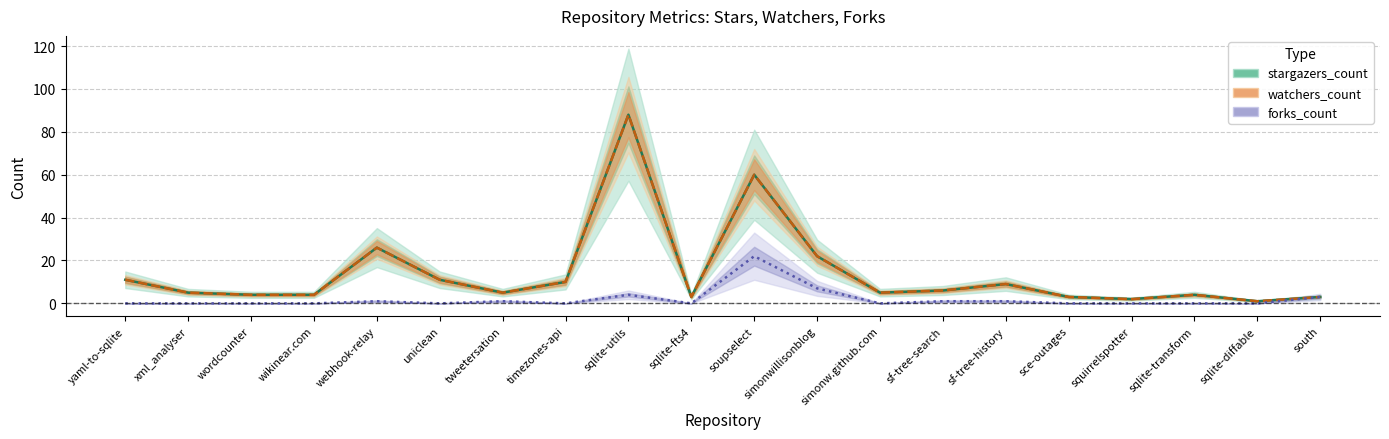

Which category has the lowest value in the stargazers_count series?

sqlite-diffable